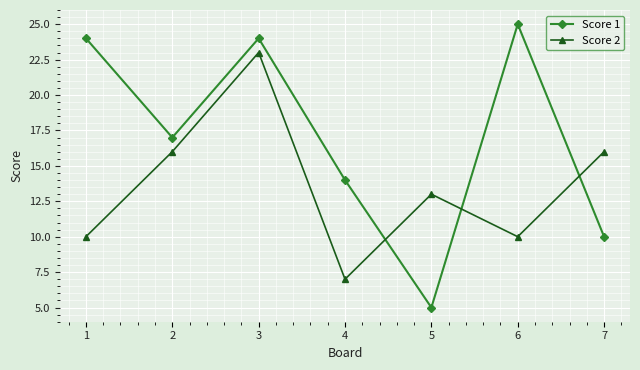

What is the approximate value of Score 1 at 4, to the nearest 5?

15